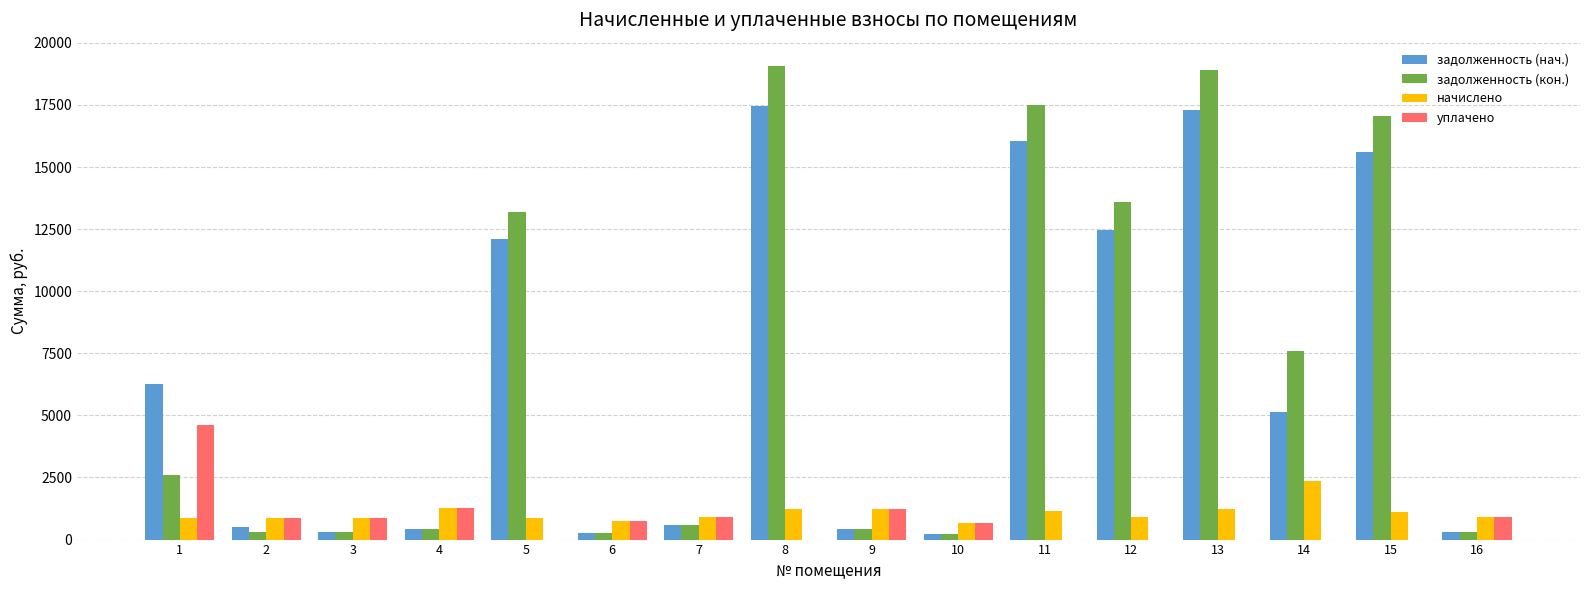

Is the value of начислено at 5 greater than the value of задолженность (нач.) at 15?

No